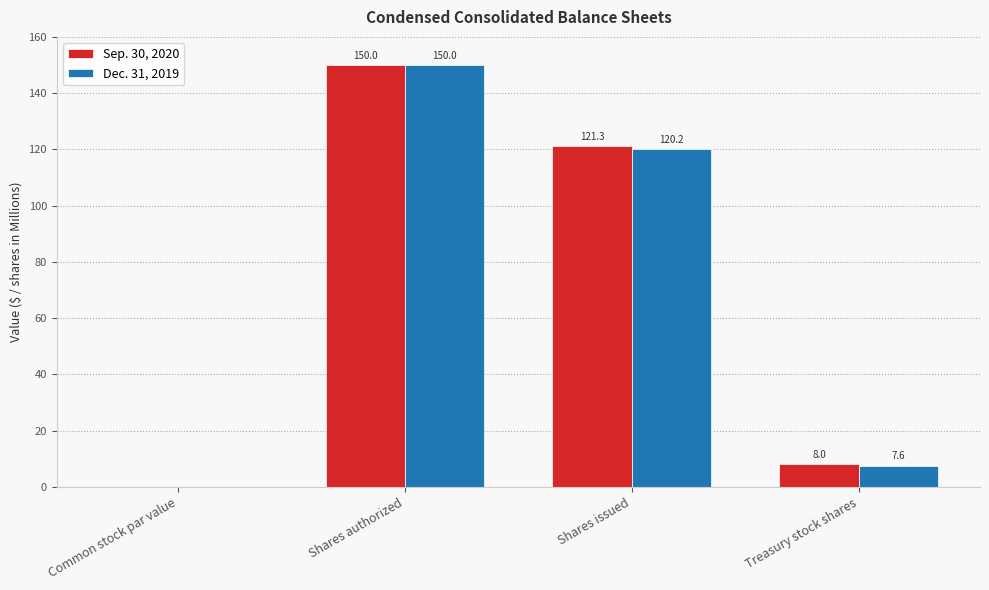

True or false: Dec. 31, 2019 has a value of 263.8 at Shares authorized.

False